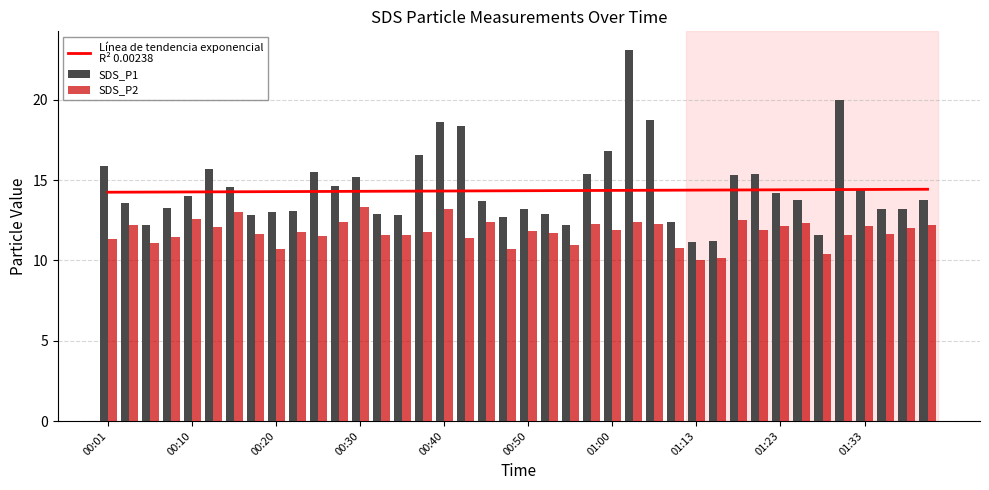

What is the lowest value of the SDS_P2 series?

10.0